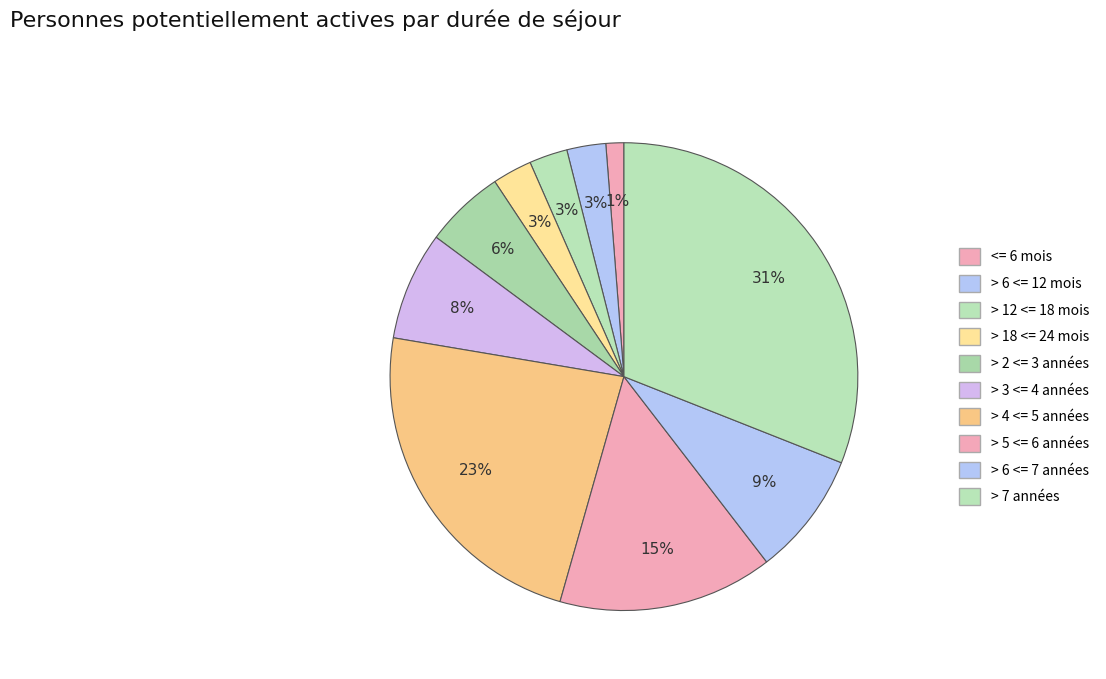

The > 3 <= 4 années slice represents 8% of the pie. True or false?

True